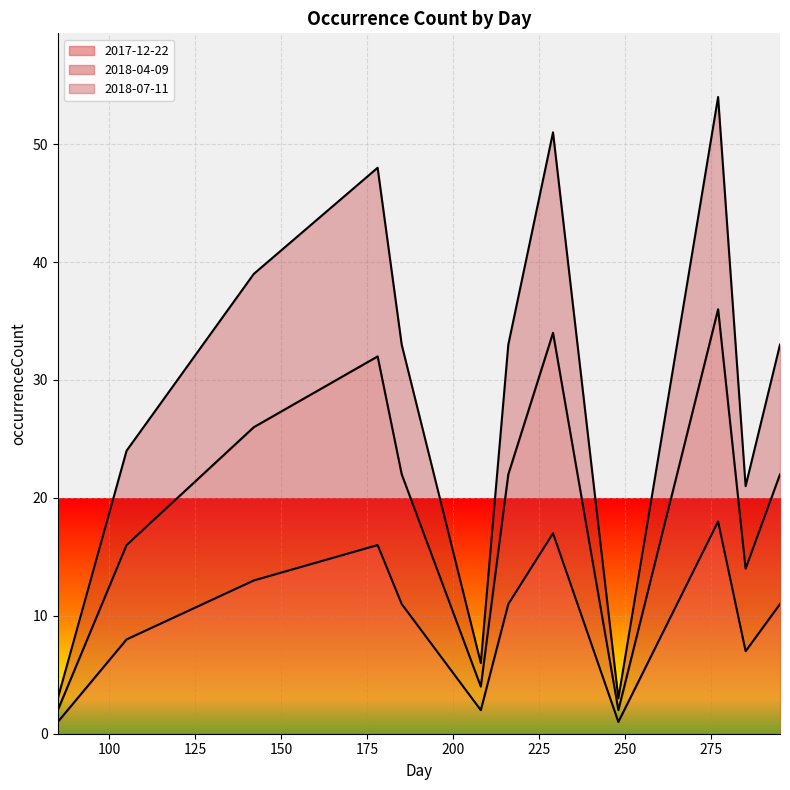

At which category is the sum across all series the highest?

277